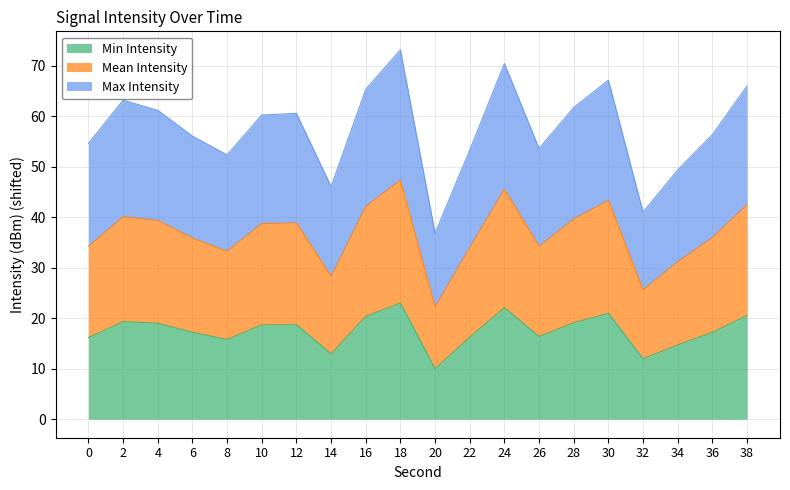

True or false: Max Intensity has a value of 60.2 at 26.

False